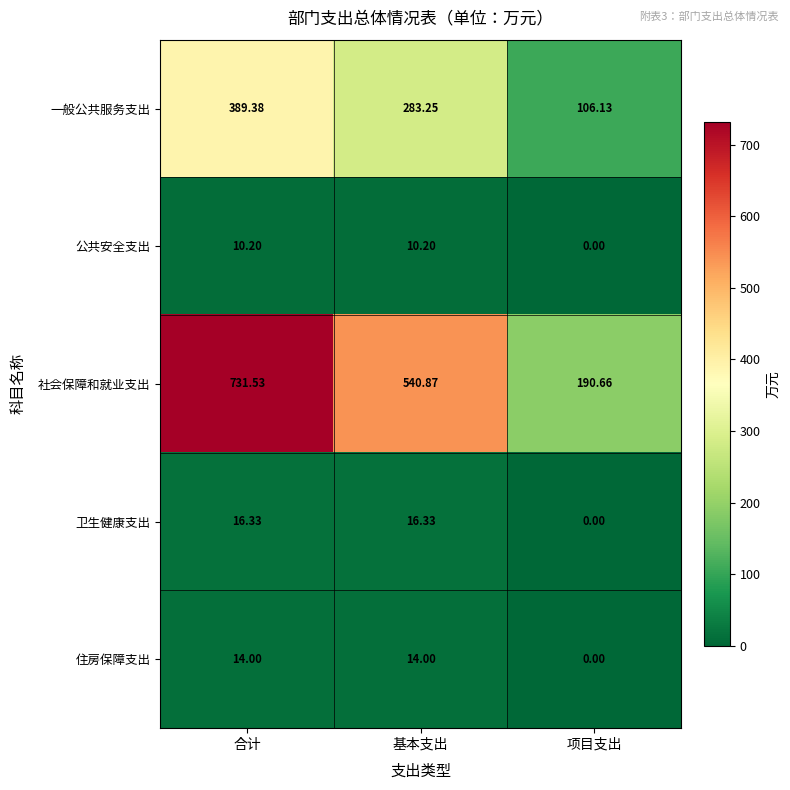

Which series has the largest total across all categories?

社会保障和就业支出